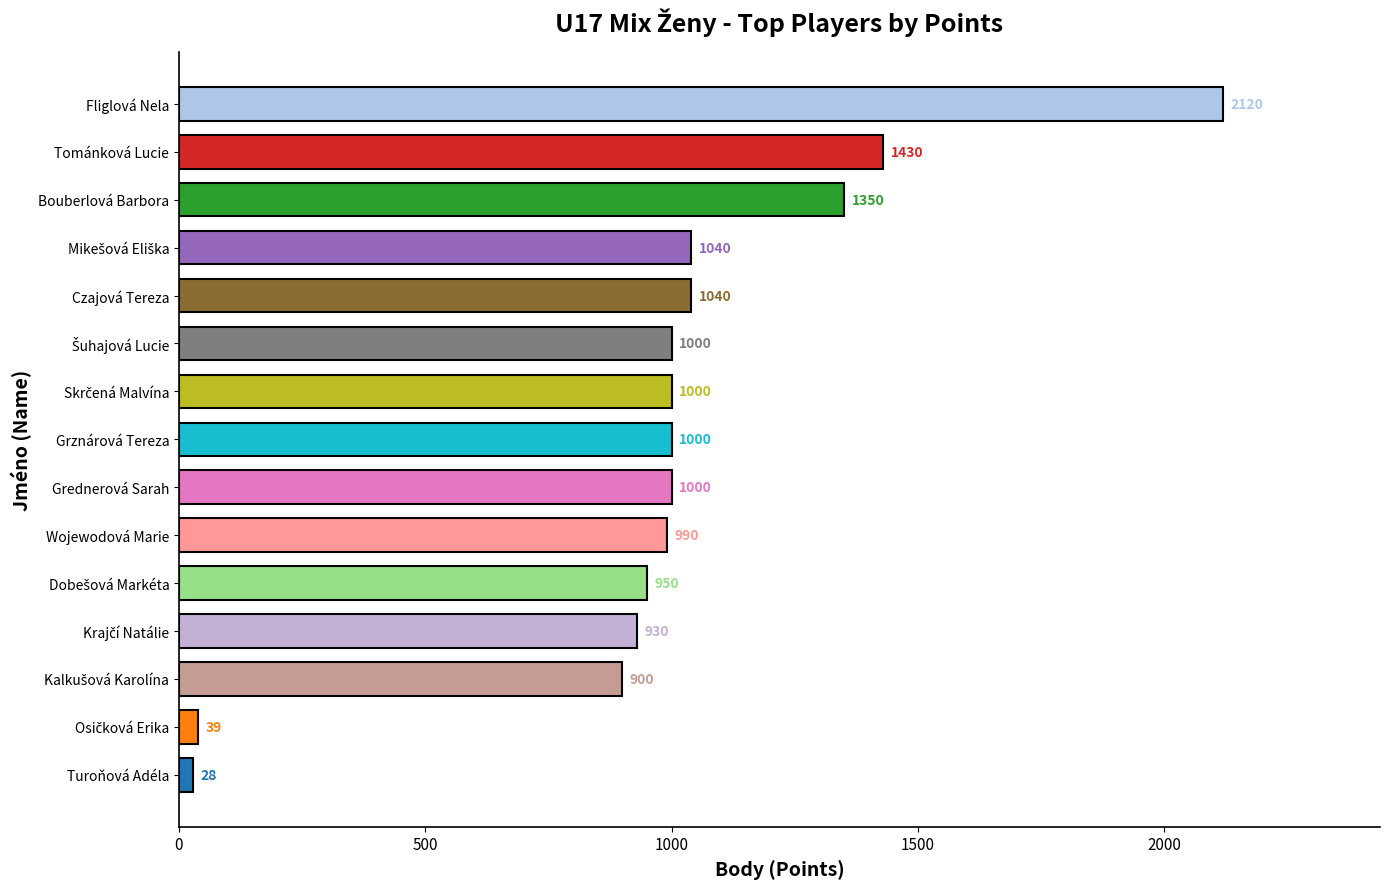

What is the change in value from Wojewodová Marie to Fliglová Nela?

+1130